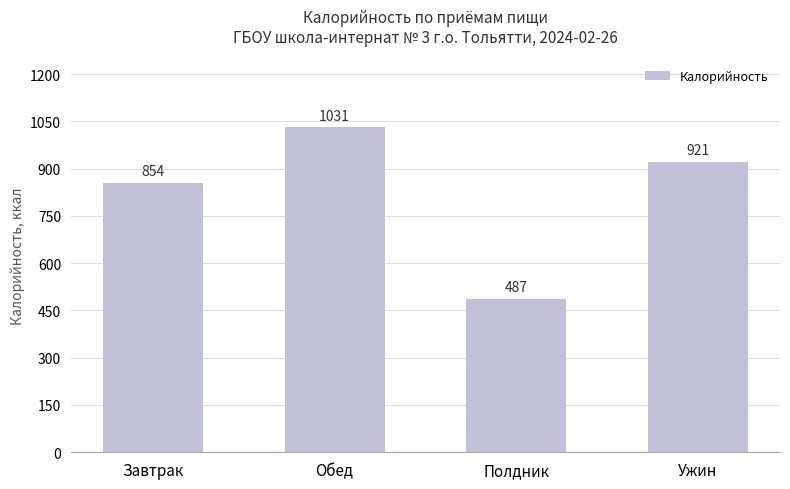

What is the value of the 2nd bar from the left?

1031